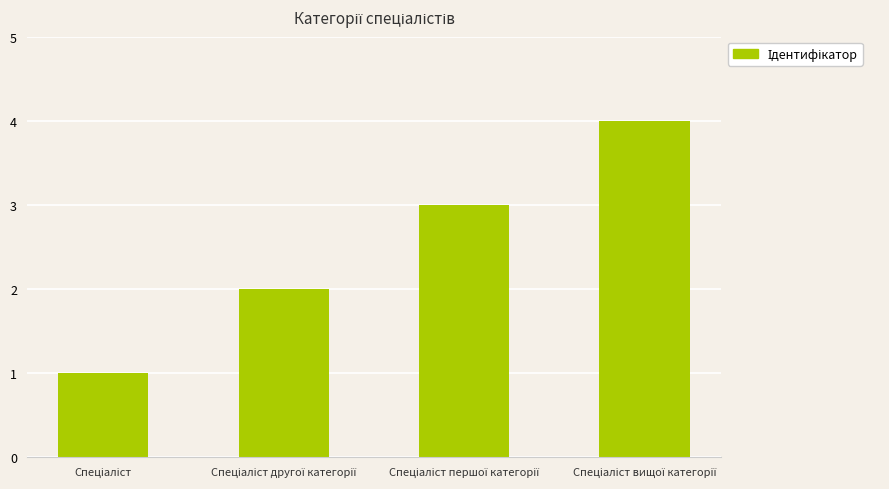

What is the sum of all values?

10